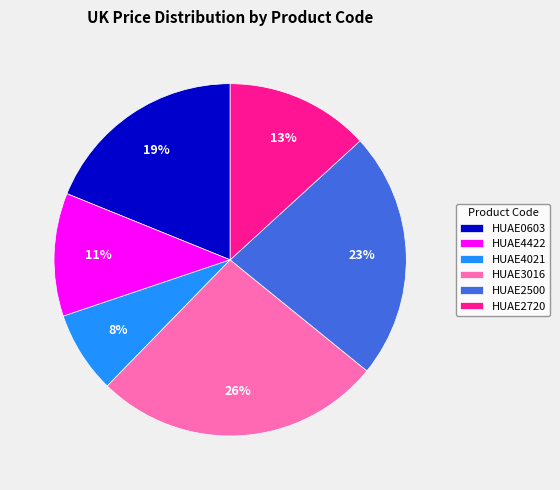

Is there a majority slice in this chart?

No